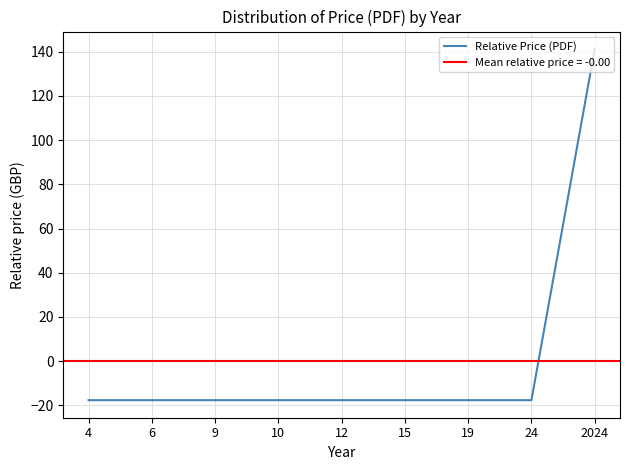

What is the minimum value shown in the chart?

-17.6